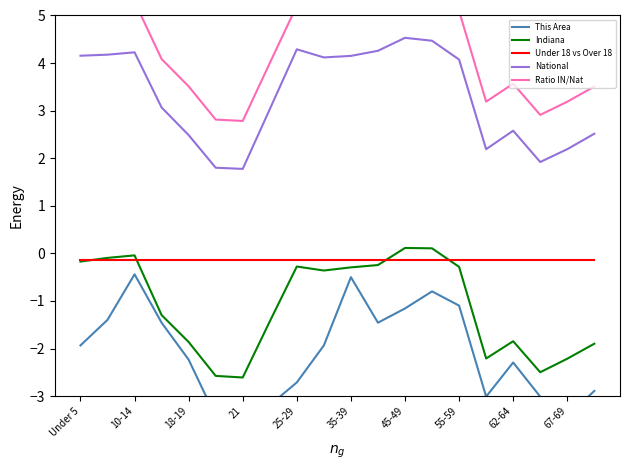

The value of National at 35-39 is 2.2. True or false?

False